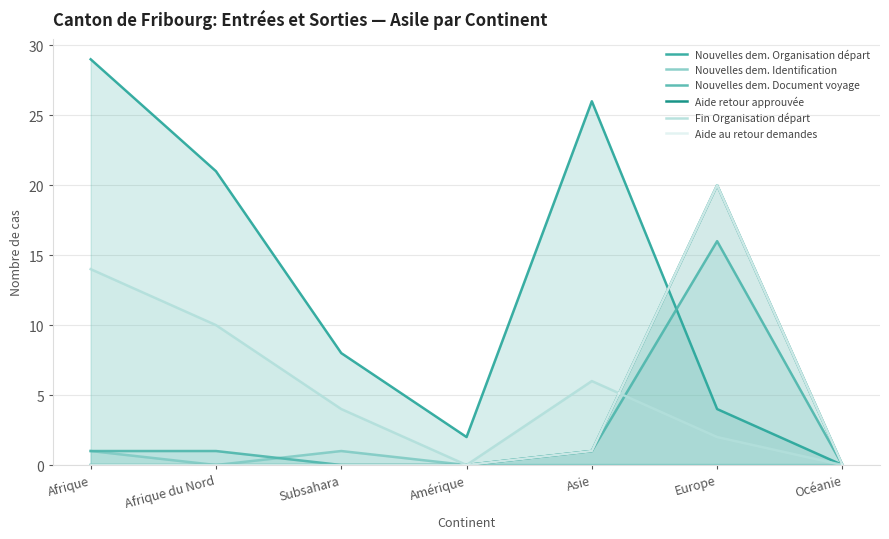

Which series has the widest spread of values?

Nouvelles dem. Organisation départ